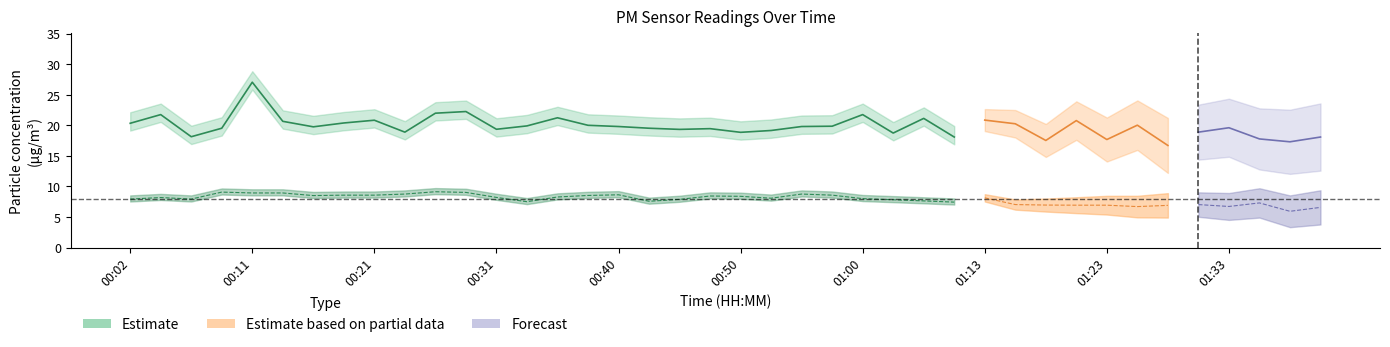

The value of P2 at 01:13 is 11.6. True or false?

False